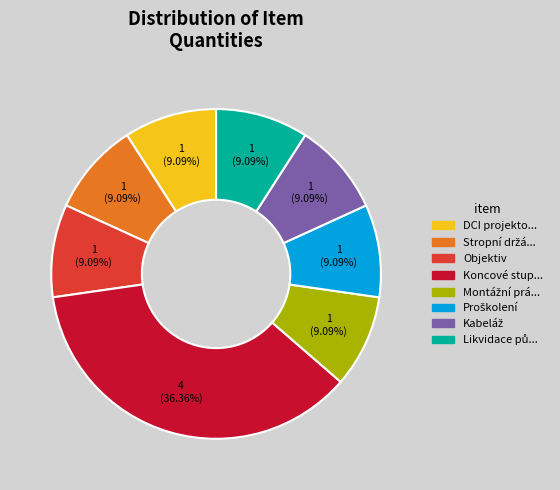

Does any single category account for the majority?

No